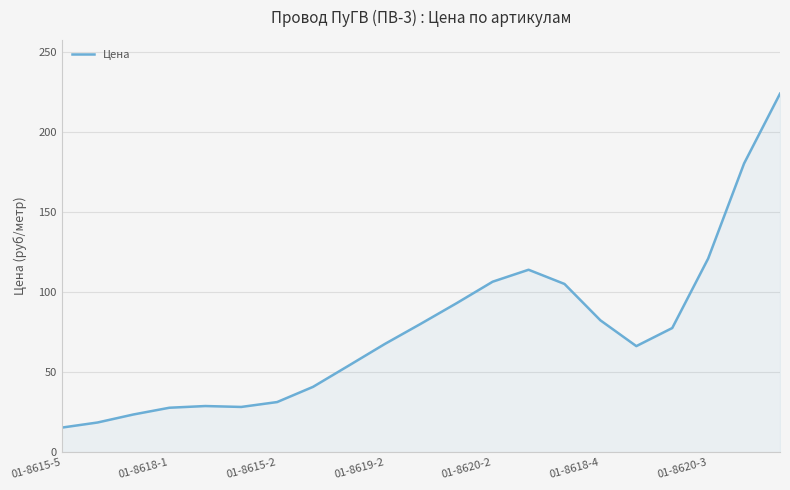

Does the chart display data point markers on the line(s)?

No